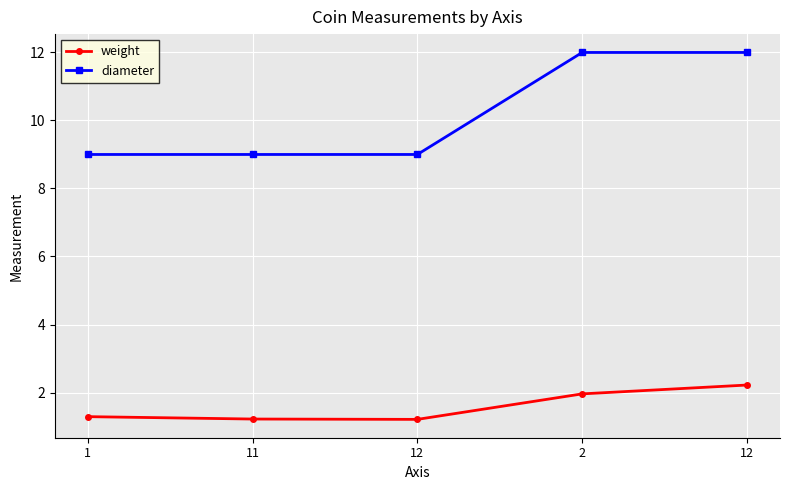

True or false: diameter has a value of 17.5 at 12.

False